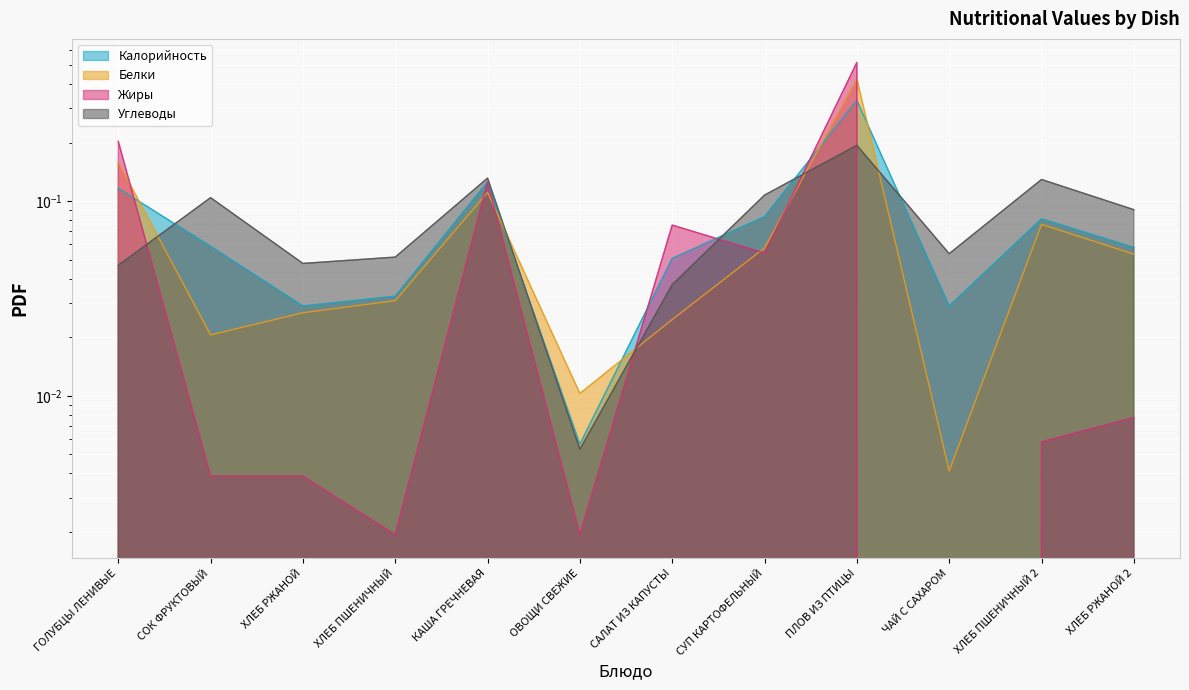

How many interior local peaks does the Белки series have?

3